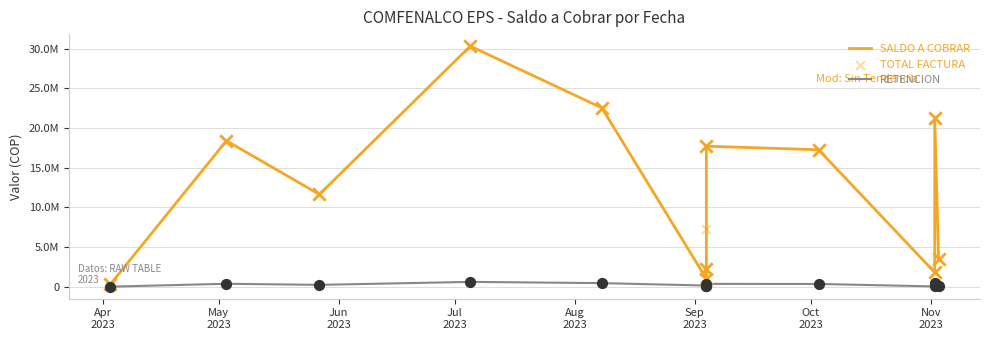

At how many categories does at least one series exceed 17207376?

6